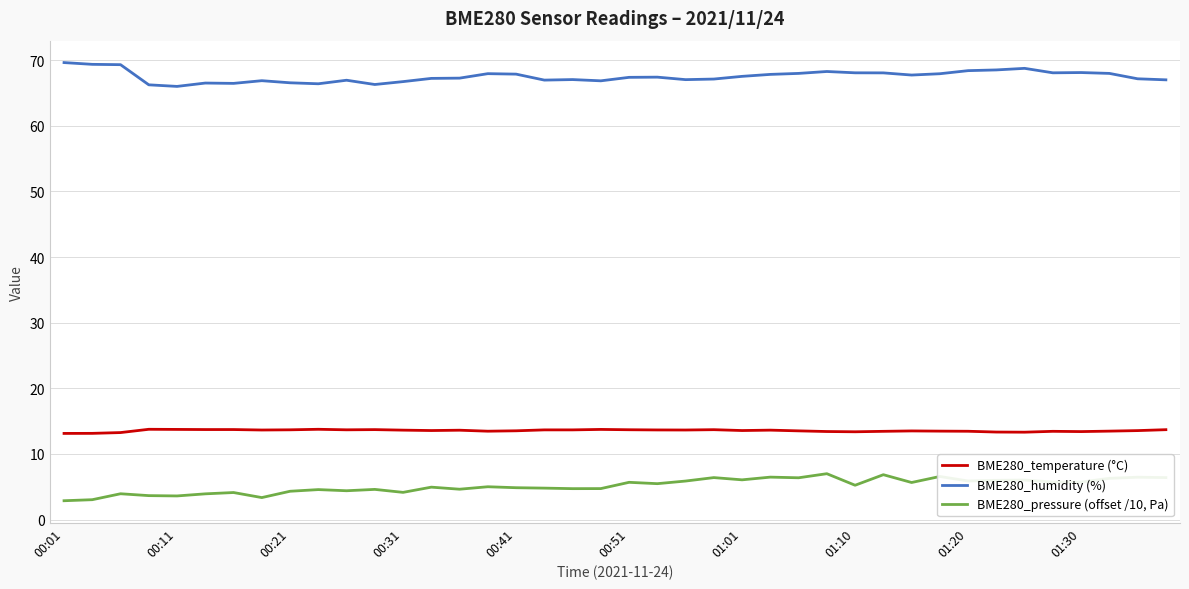

What is the minimum value shown in the chart?

2.9